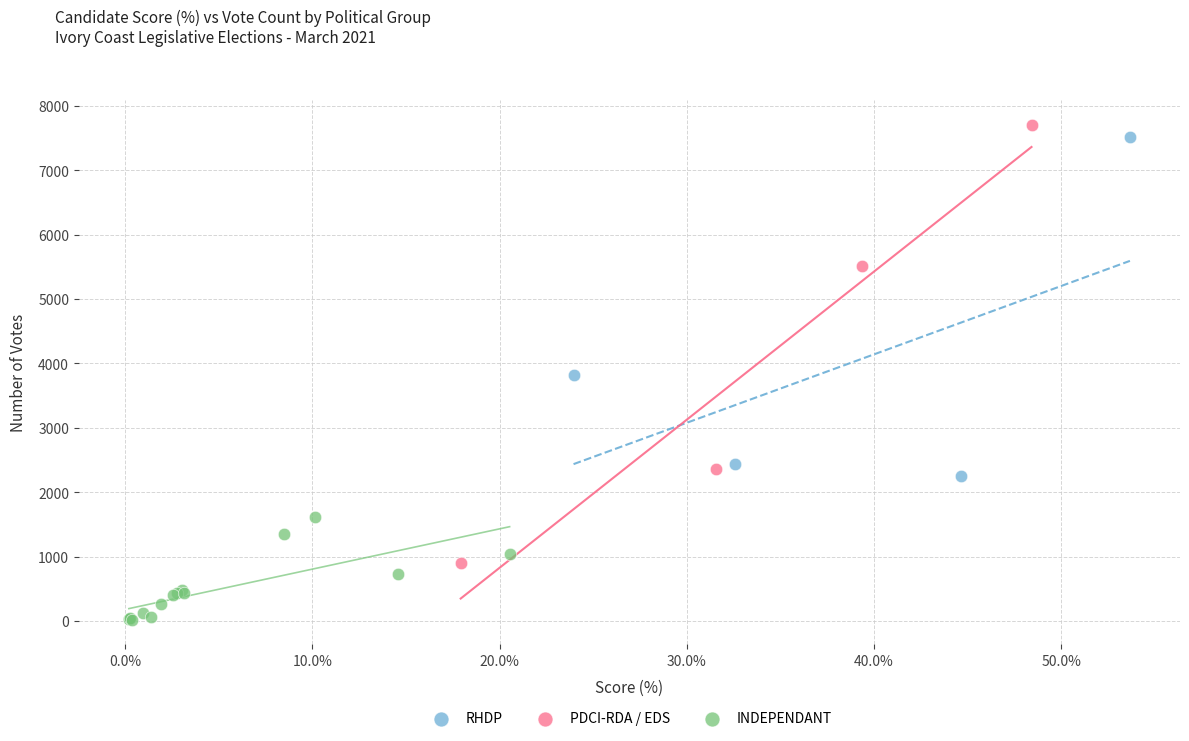

Which series contains the lowest Y value?

INDEPENDANT